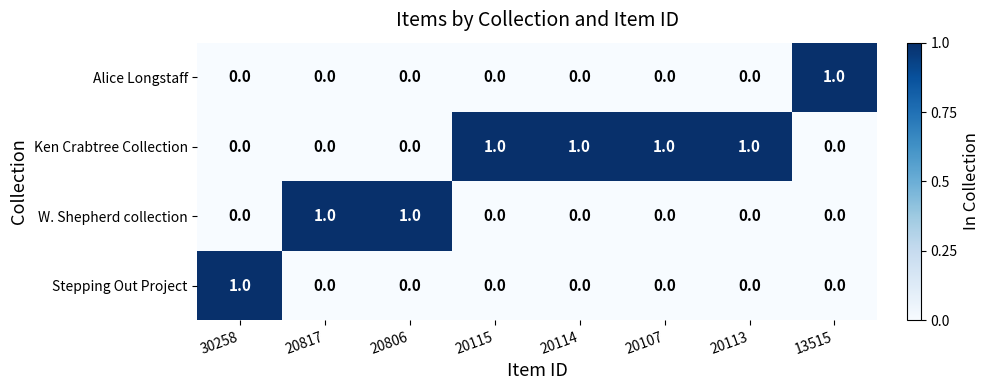

Is it true that Stepping Out Project equals -1 at 20817?

False